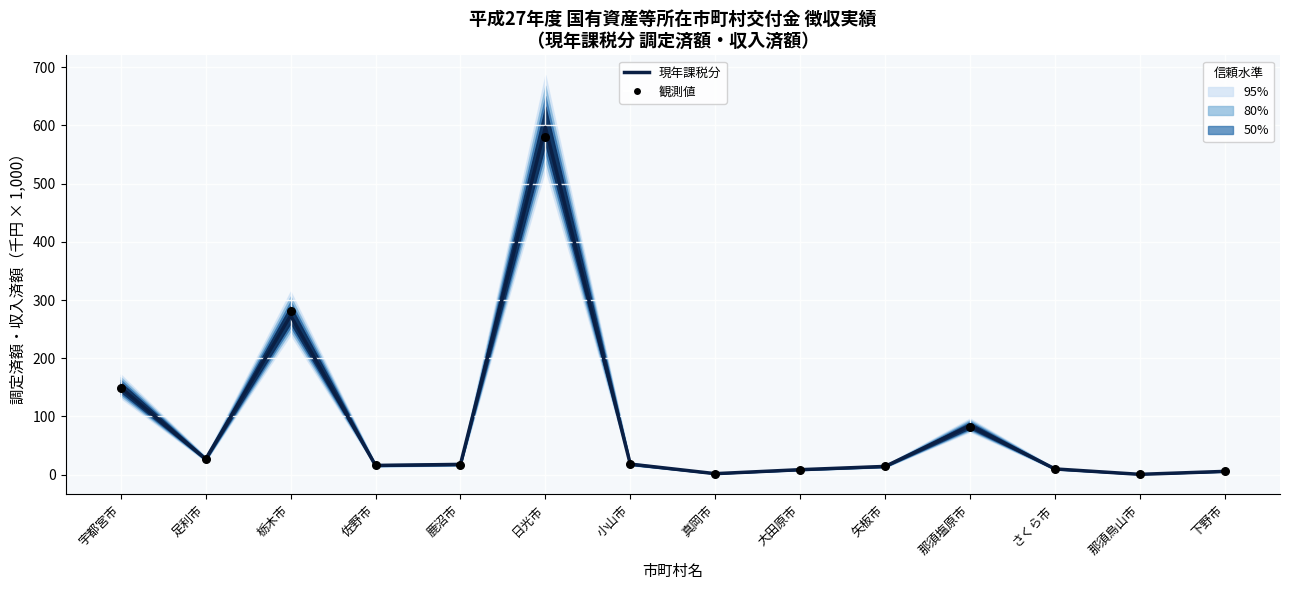

Is the value of 現年課税分 at 那須烏山市 greater than the value of 観測値 at 栃木市?

No